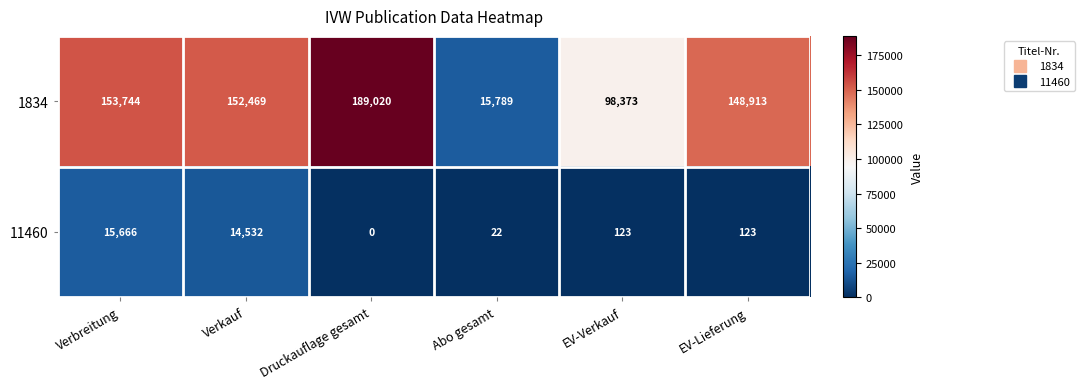

List the series in order of their overall mean, lowest first.

11460, 1834